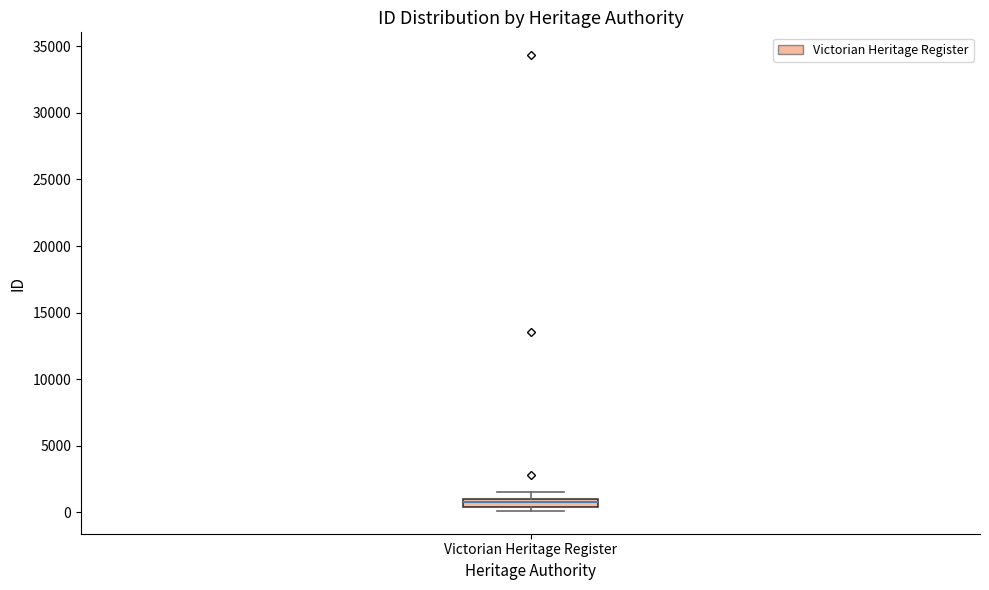

Where is the upper edge of the box for Victorian Heritage Register on the y-axis? The values are not printed on the chart, so give them approximately, as read against the axis.

1000